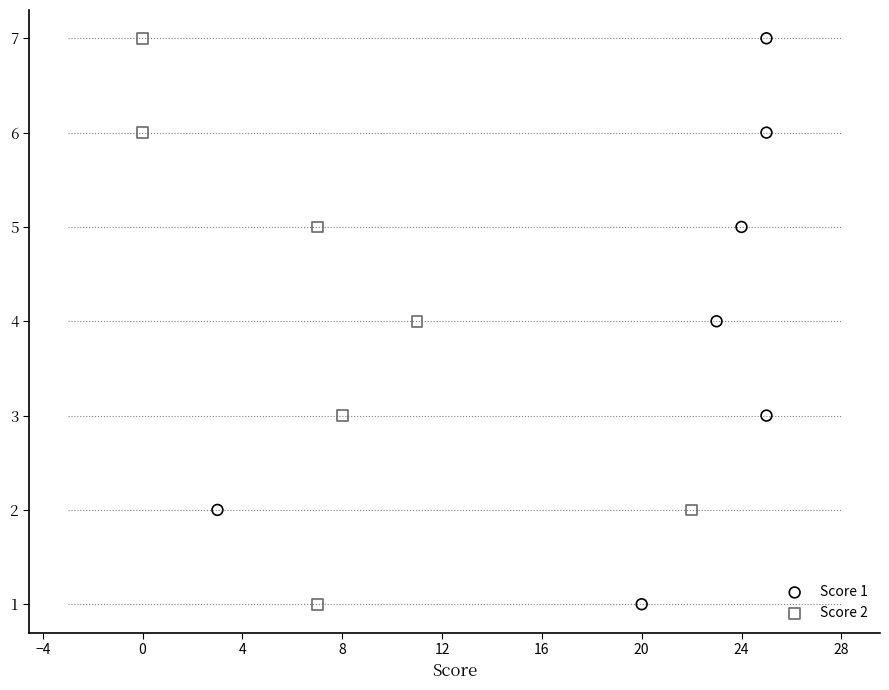

Which series has the widest spread of Y values?

Score 1